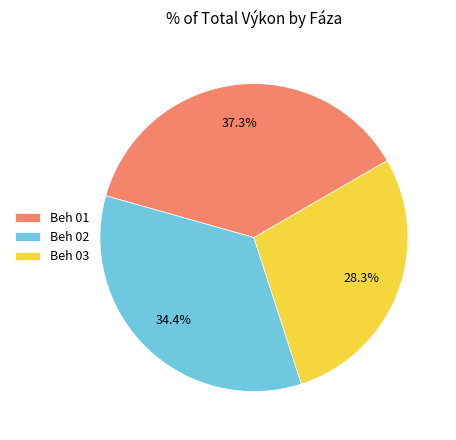

How many segments does this pie chart have?

3